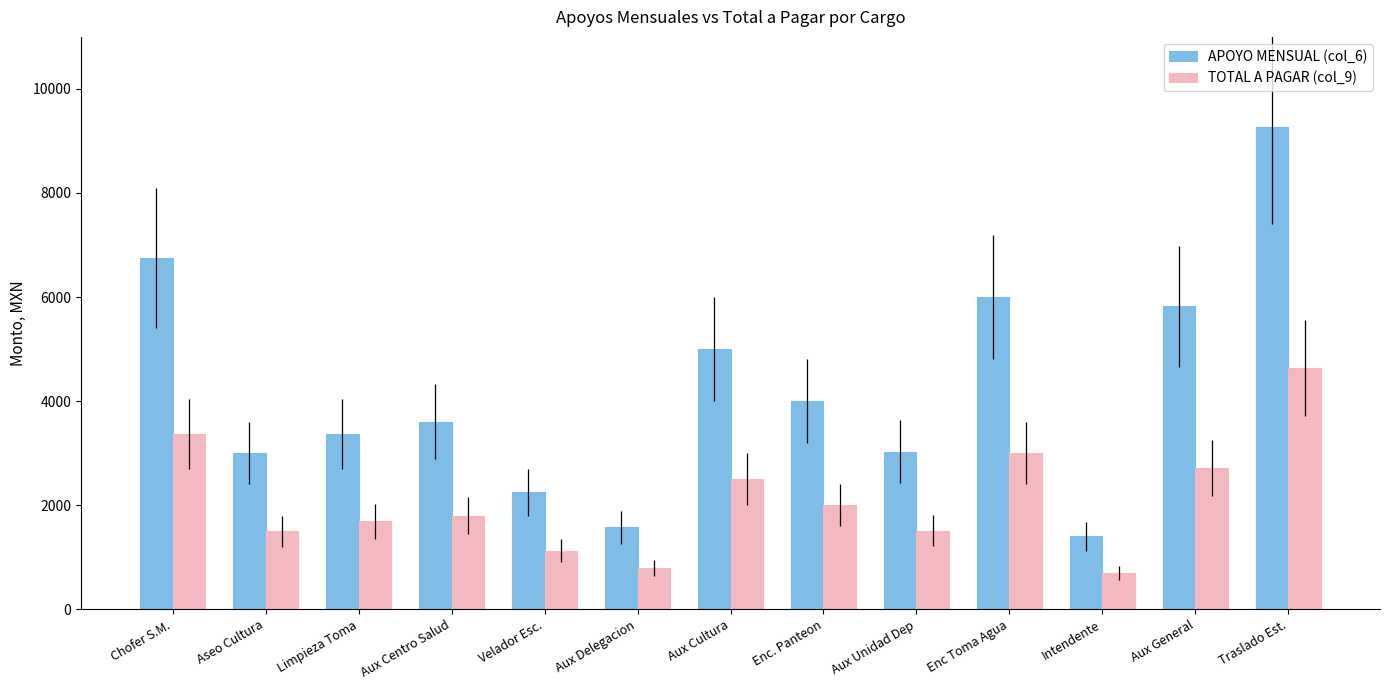

Which series has the widest spread of values?

APOYO MENSUAL (col_6)